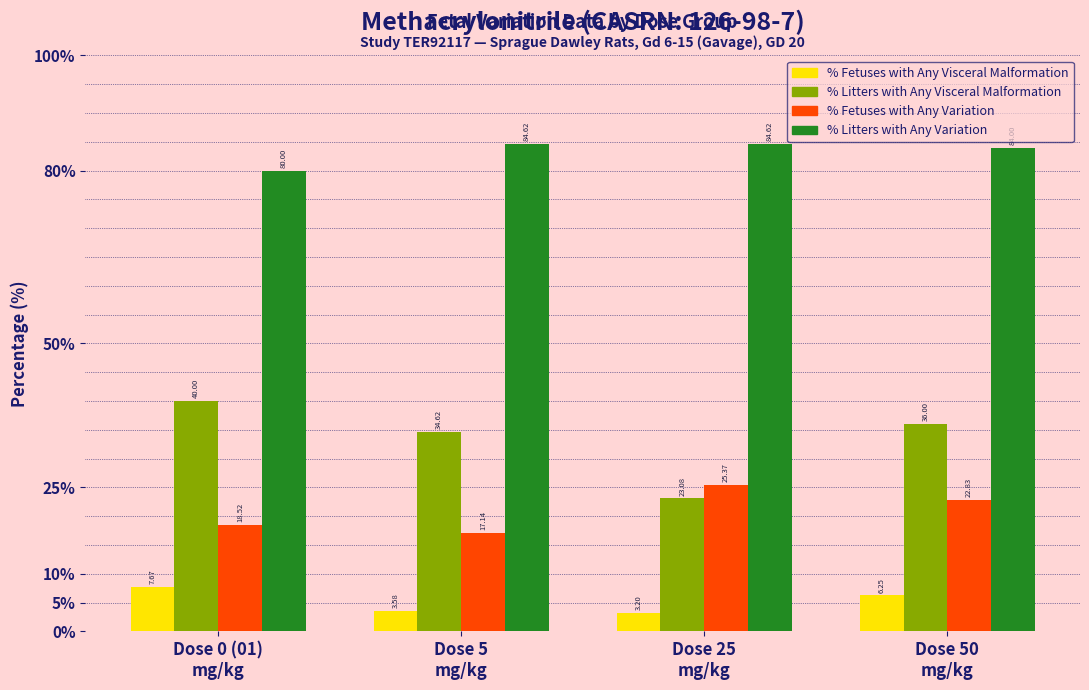

What is the sum of all % Fetuses with Any Variation values?

83.9